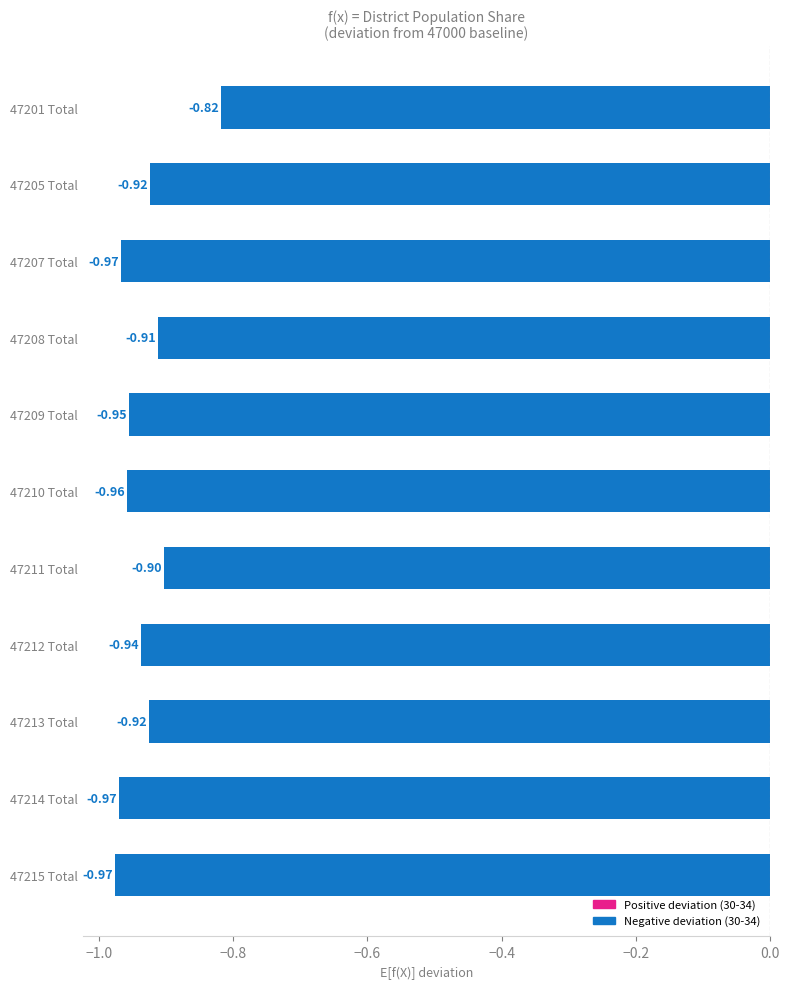

Which has a higher value, 47211 Total or 47201 Total?

47201 Total